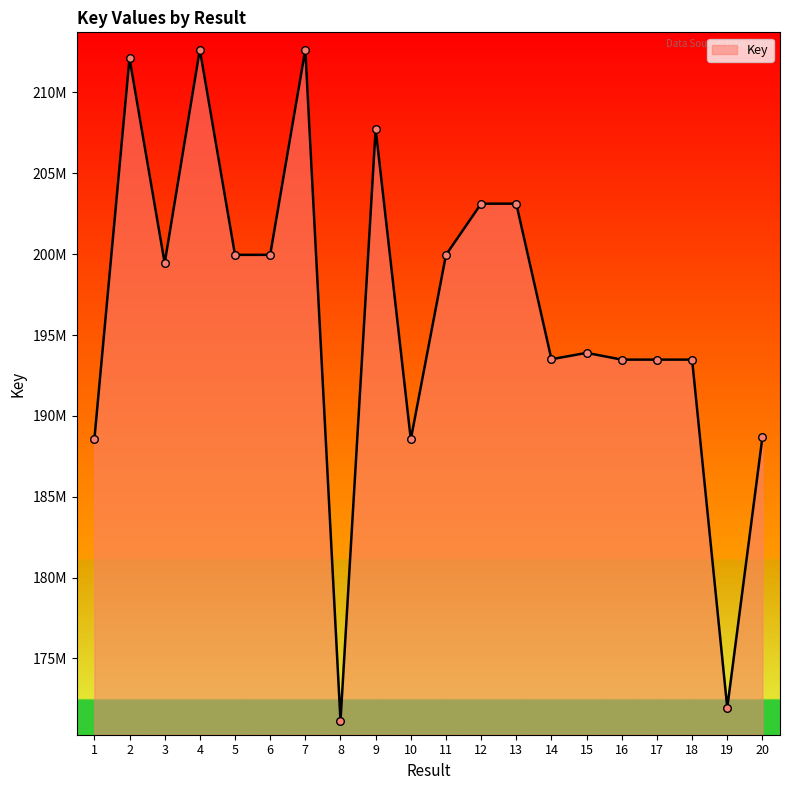

What is the change in value from 3 to 6?

+512647